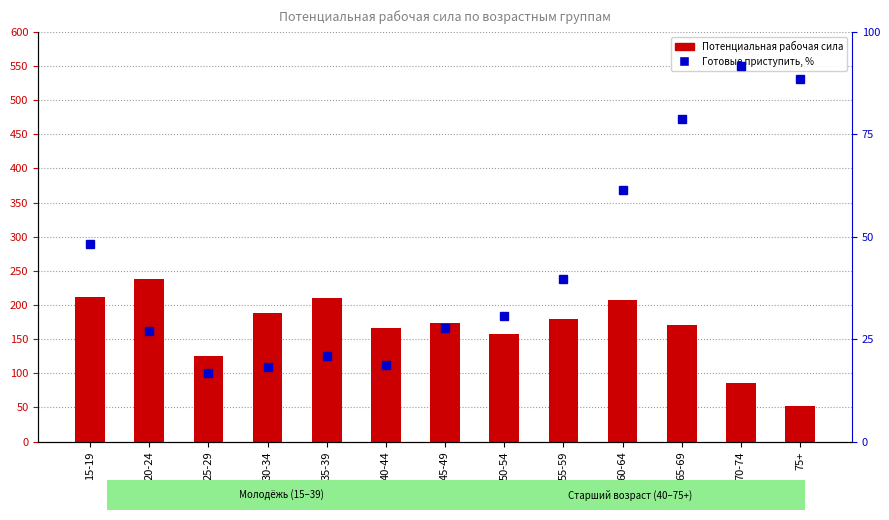

What is the difference between the maximum and second lowest values in the Готовые приступить, % series?

73.7